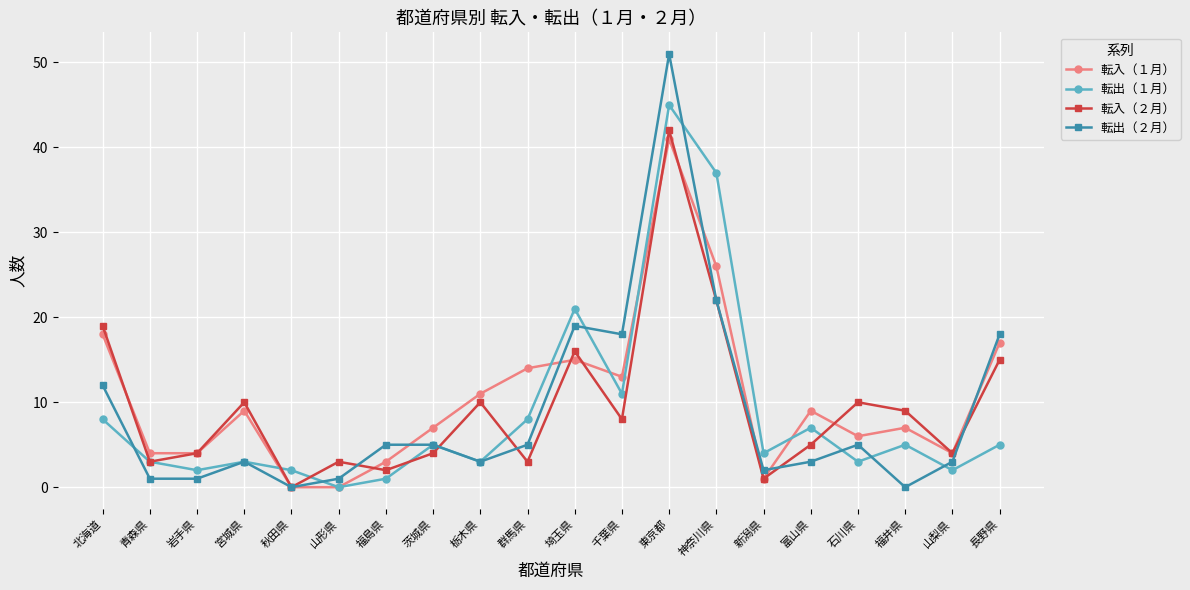

What is the total value across all series at 群馬県?

30